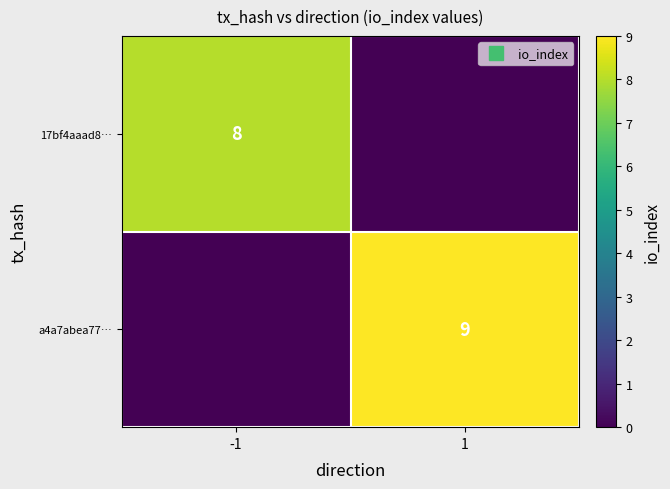

Rank the series at 1 from lowest to highest value.

17bf4aaad8…, a4a7abea77…